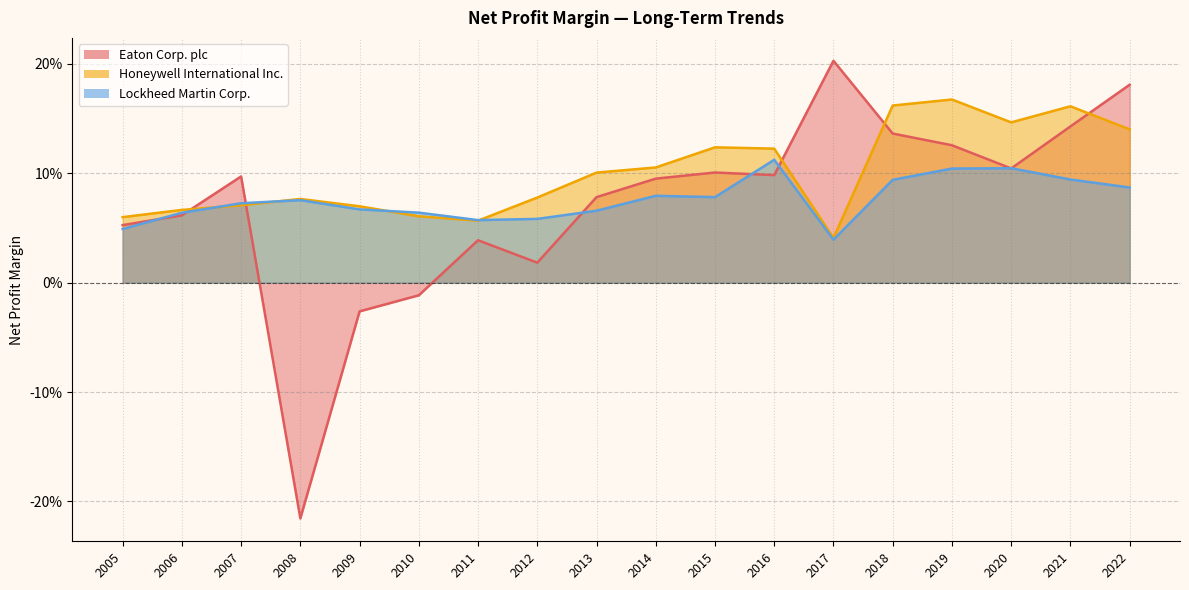

True or false: Honeywell International Inc. has more than 2 points higher than both neighbors.

True